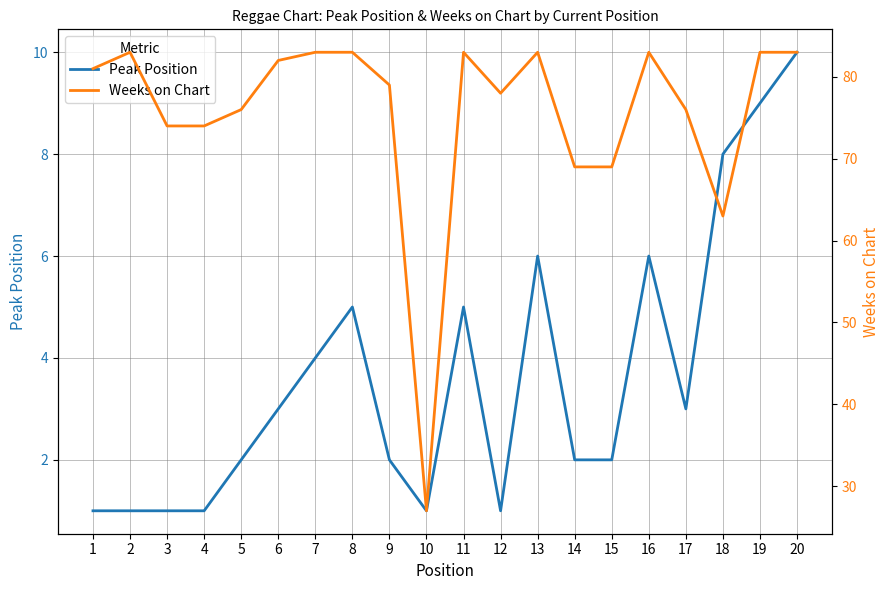

At which label does Peak Position reach its peak?

20